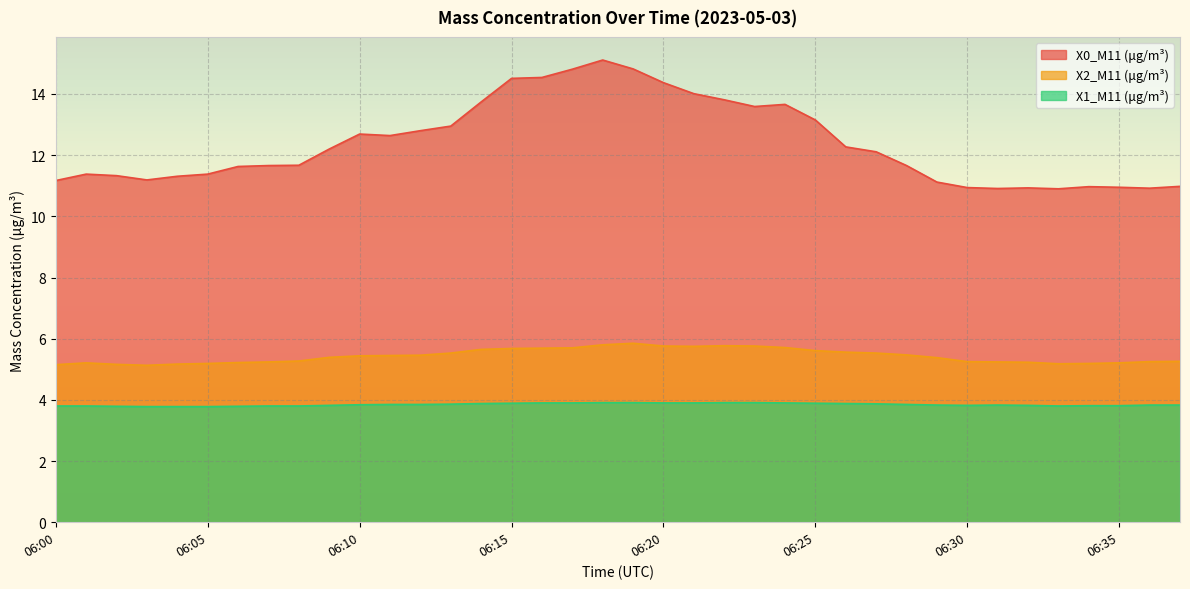

At which category is the sum across all series the highest?

06:18